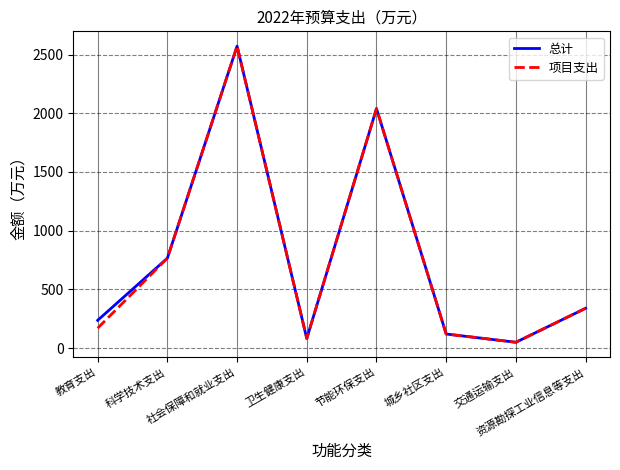

Is the value of 项目支出 at 社会保障和就业支出 greater than the value of 总计 at 科学技术支出?

Yes